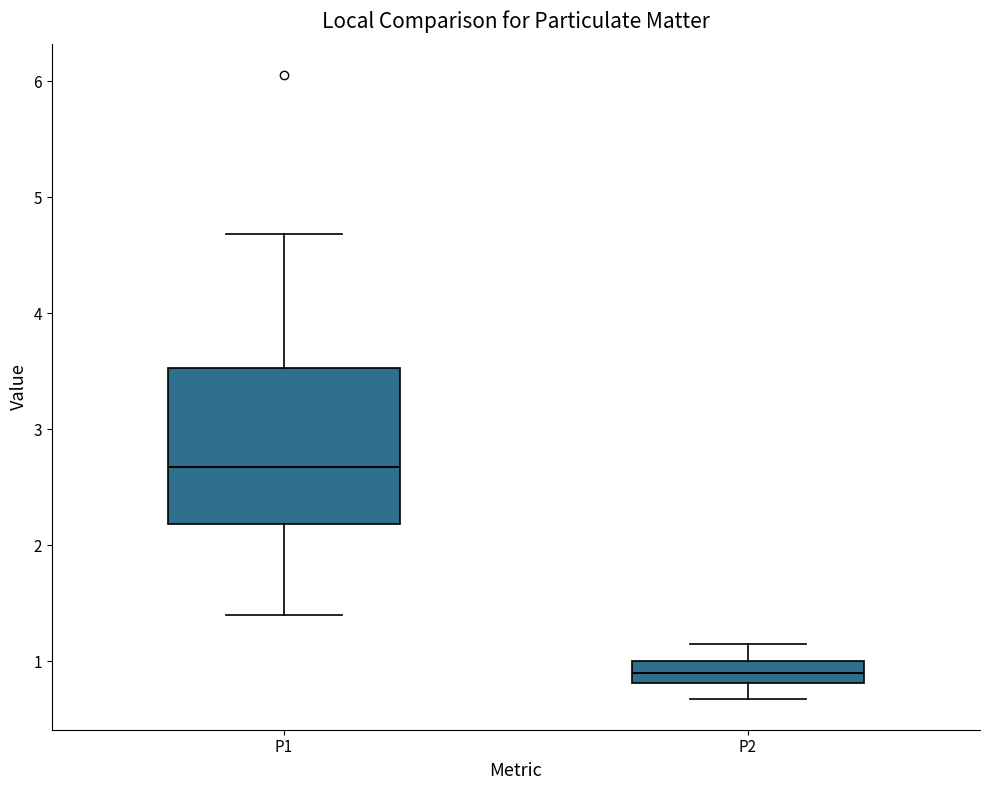

Reading left to right, transcribe this box plot: for each box, give where its median line is, the range the box spans, and where its two whiskers end, as read against the y-axis. The values are not printed on the chart, so give them approximately, as read against the axis.

P1: median 2.7, box 2.2 to 3.5, whiskers 1.4 to 4.7
P2: median 0.9, box 0.8 to 1.0, whiskers 0.7 to 1.2